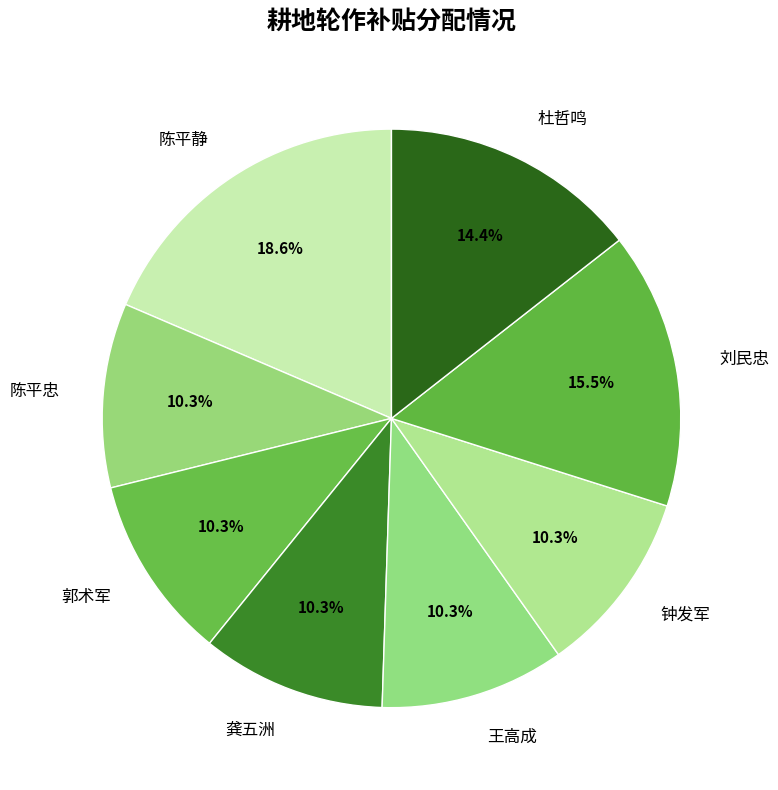

True or false: 陈平忠 accounts for 10% of the total.

True